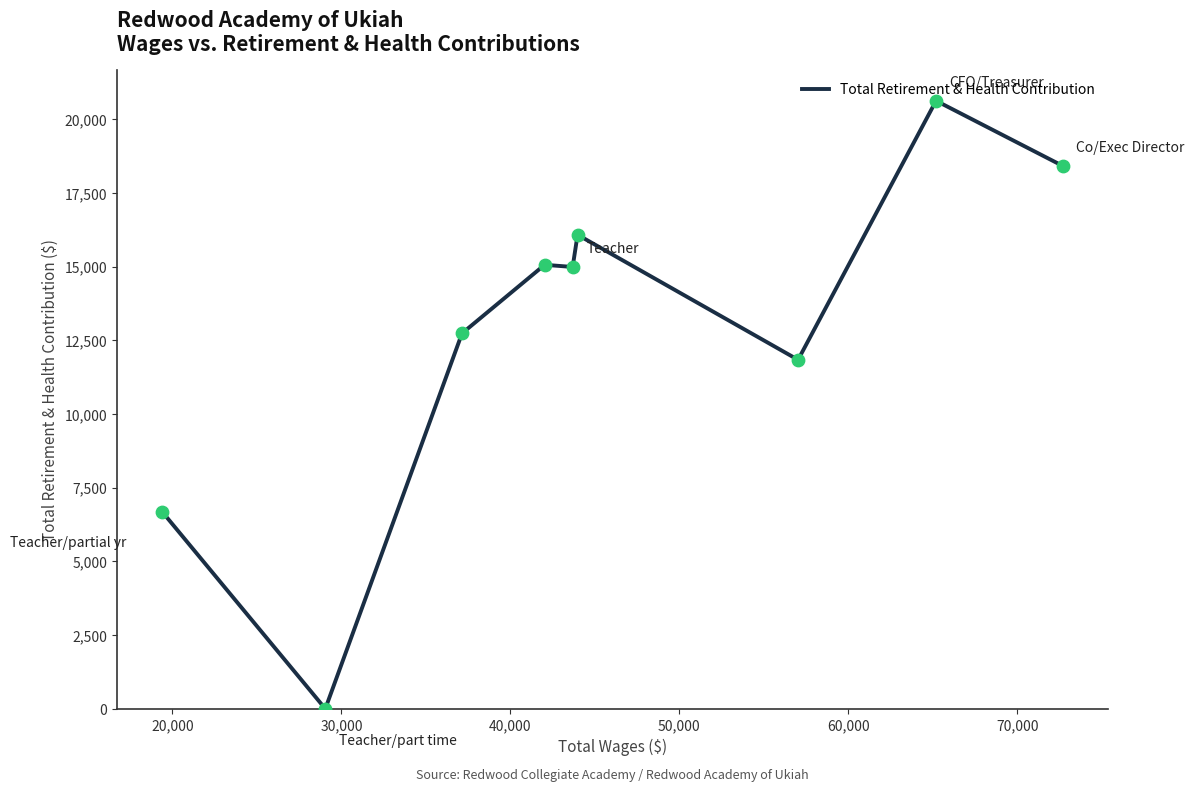

Which has a higher value, 60,000 or 30,000?

60,000